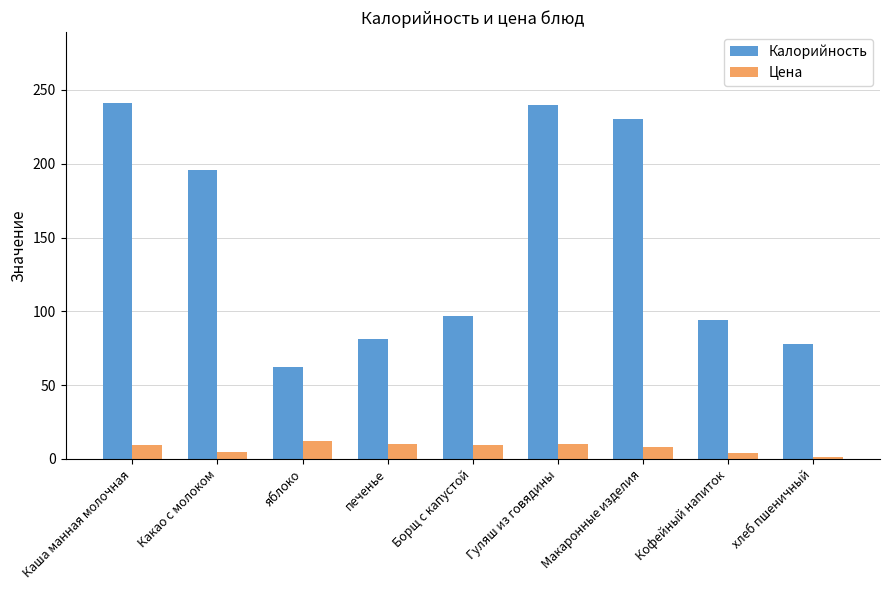

What is the lowest value of the Калорийность series?

62.0